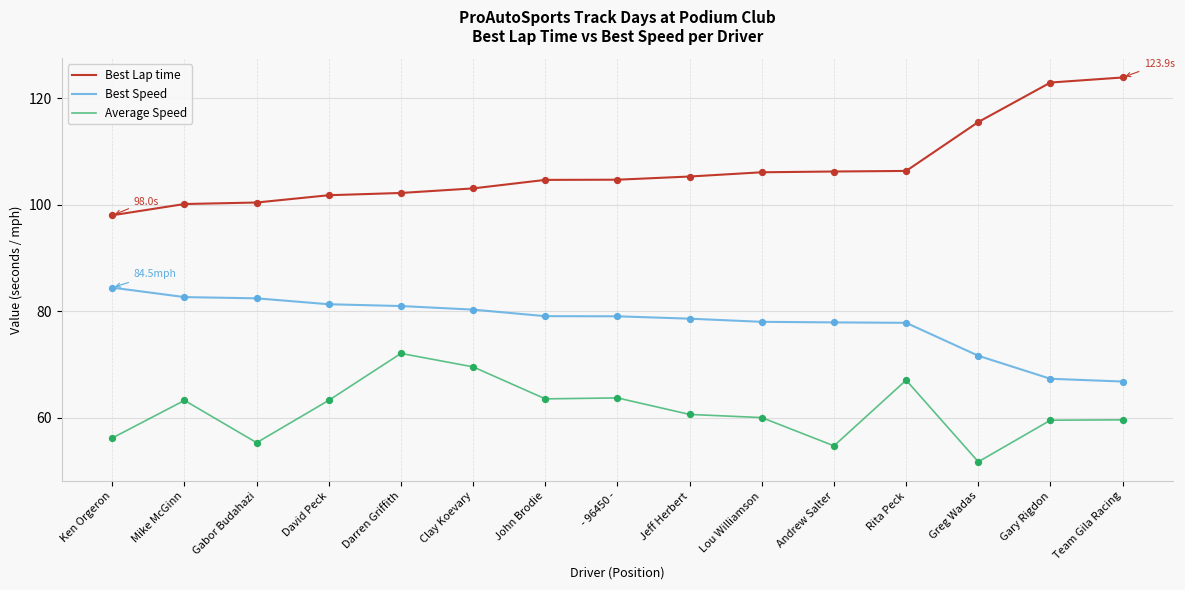

What is the total value across all series at Jeff Herbert?

244.6